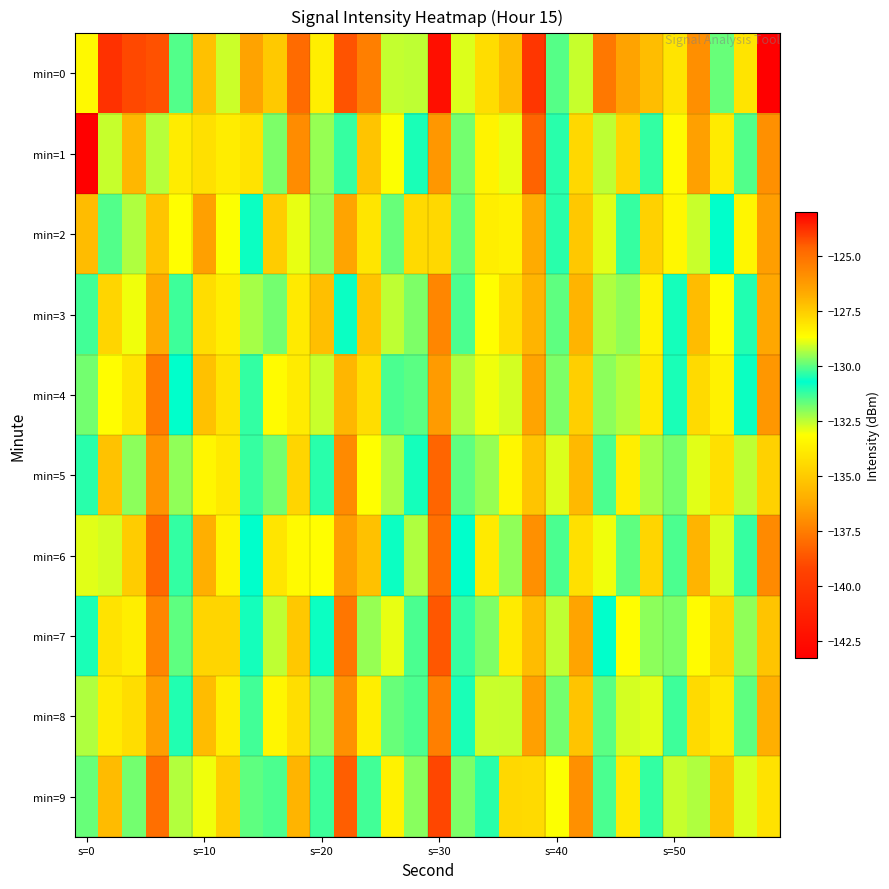

Which series has the largest range (max minus min)?

min=0